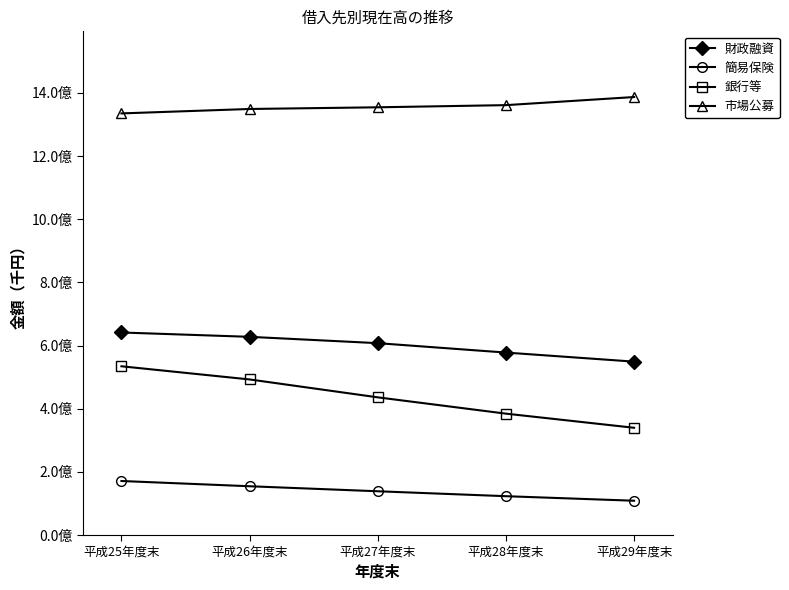

What are all the series names shown in the legend?

財政融資, 簡易保険, 銀行等, 市場公募